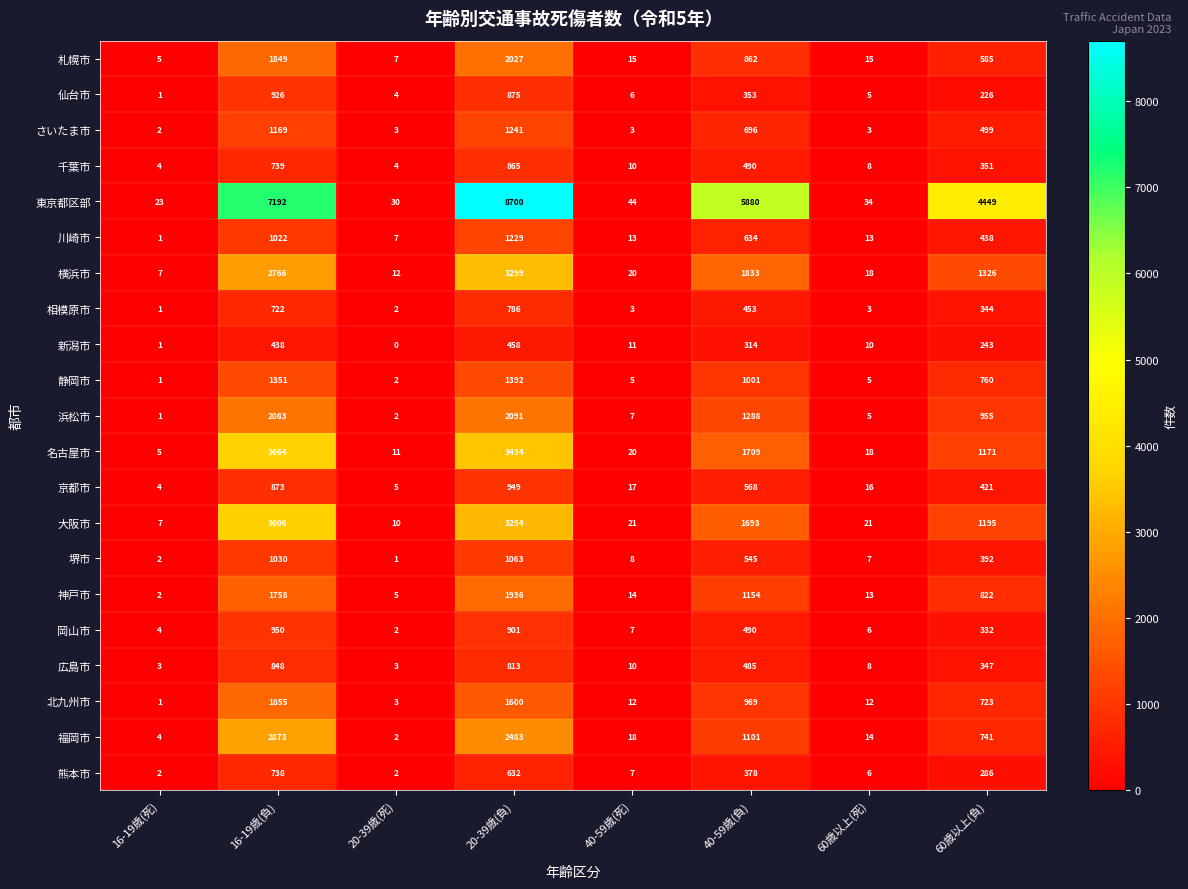

Which label corresponds to the largest value in the chart?

20-39歳(負)